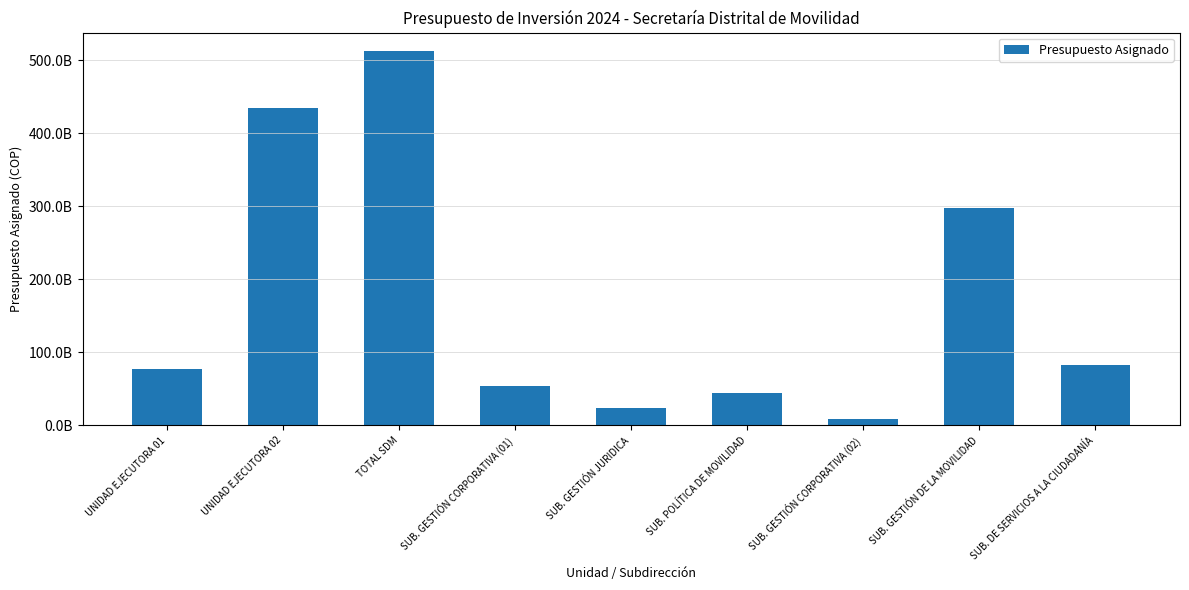

Does the chart contain any negative values?

No